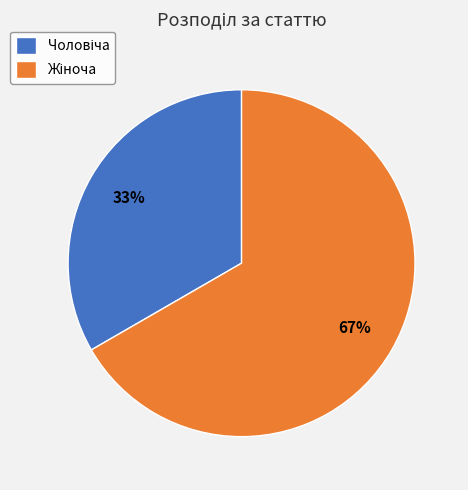

How many segments does this pie chart have?

2